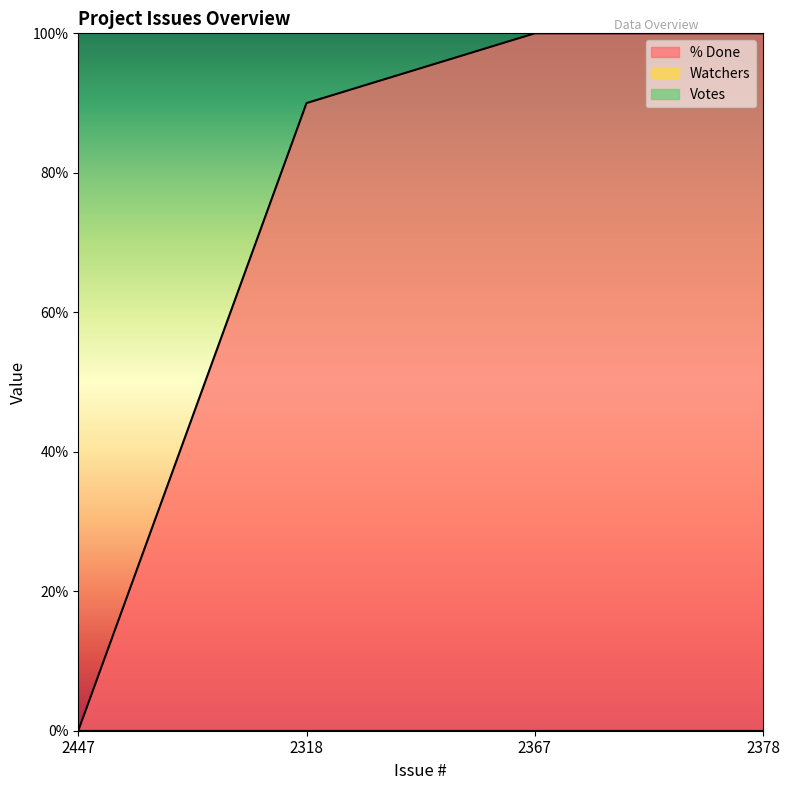

Which series has the largest range (max minus min)?

% Done